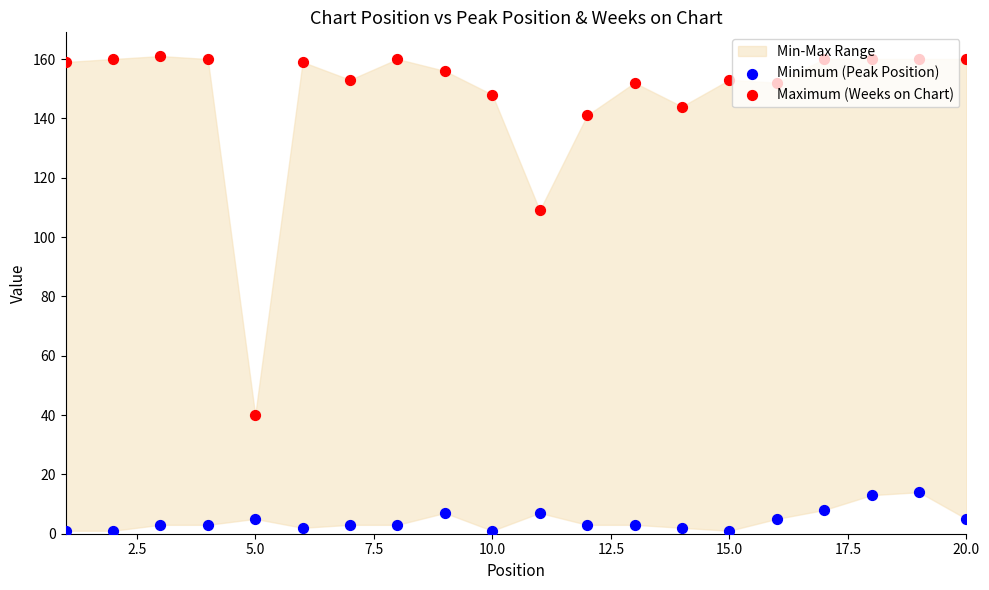

Which series contains the highest Y value?

Maximum (Weeks on Chart)